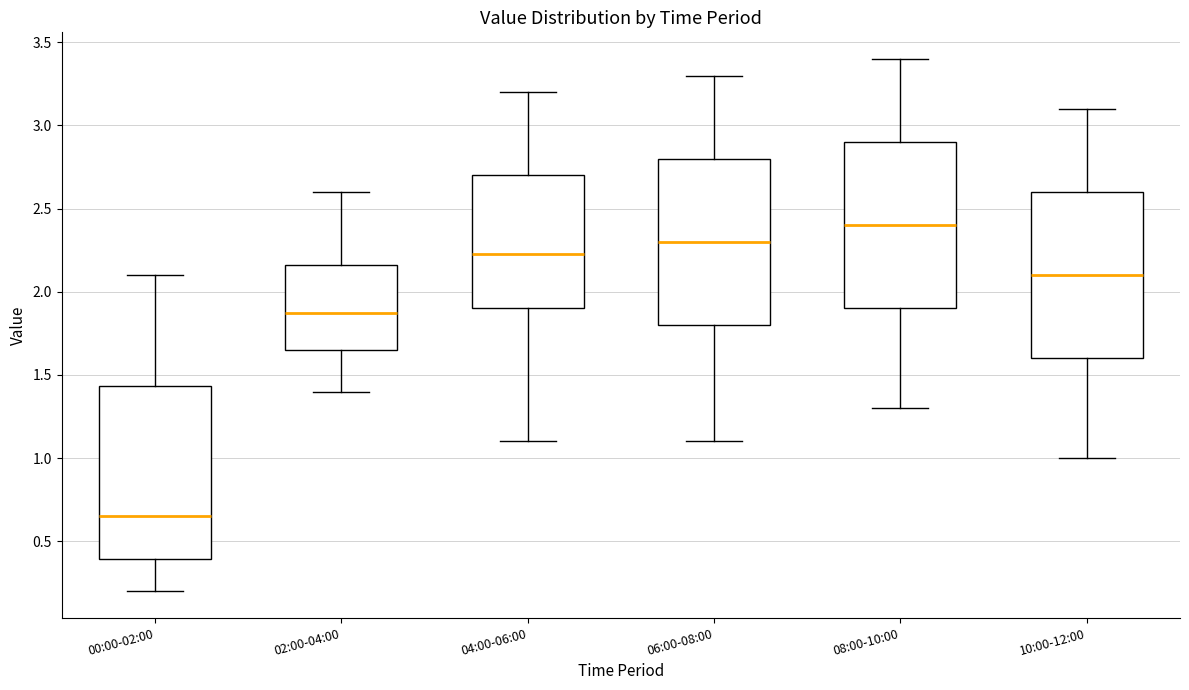

Reading left to right, read every box against the y-axis: the position of its median line, the range the box covers, and the ends of its whiskers. The values are not printed on the chart, so give them approximately, as read against the axis.

00:00-02:00: median 0.65, box 0.40 to 1.45, whiskers 0.20 to 2.10
02:00-04:00: median 1.90, box 1.65 to 2.15, whiskers 1.40 to 2.60
04:00-06:00: median 2.25, box 1.90 to 2.70, whiskers 1.10 to 3.20
06:00-08:00: median 2.30, box 1.80 to 2.80, whiskers 1.10 to 3.30
08:00-10:00: median 2.40, box 1.90 to 2.90, whiskers 1.30 to 3.40
10:00-12:00: median 2.10, box 1.60 to 2.60, whiskers 1.00 to 3.10